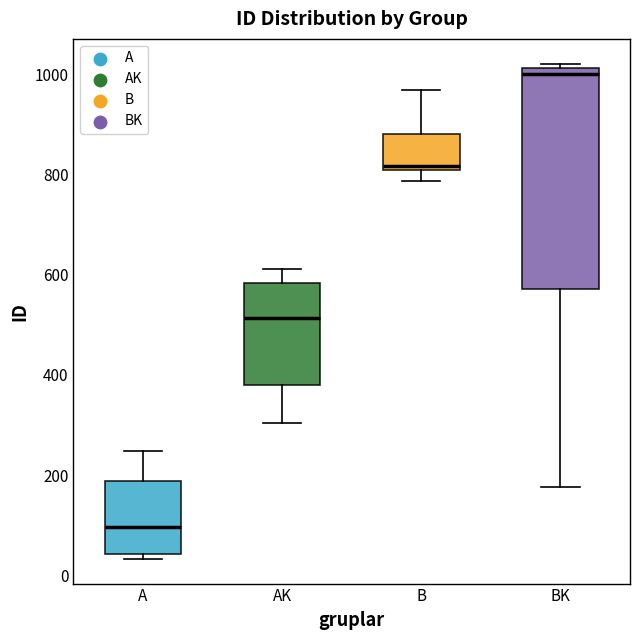

Reading left to right, read every box against the y-axis: the position of its median line, the range the box covers, and the ends of its whiskers. The values are not printed on the chart, so give them approximately, as read against the axis.

A: median 100, box 40 to 180, whiskers 40 (just below the box's lower edge) to 240
AK: median 520, box 380 to 580, whiskers 300 to 620
B: median 820, box 800 to 880, whiskers 780 to 960
BK: median 1000, box 580 to 1020, whiskers 180 to 1020 (just above the box's upper edge)